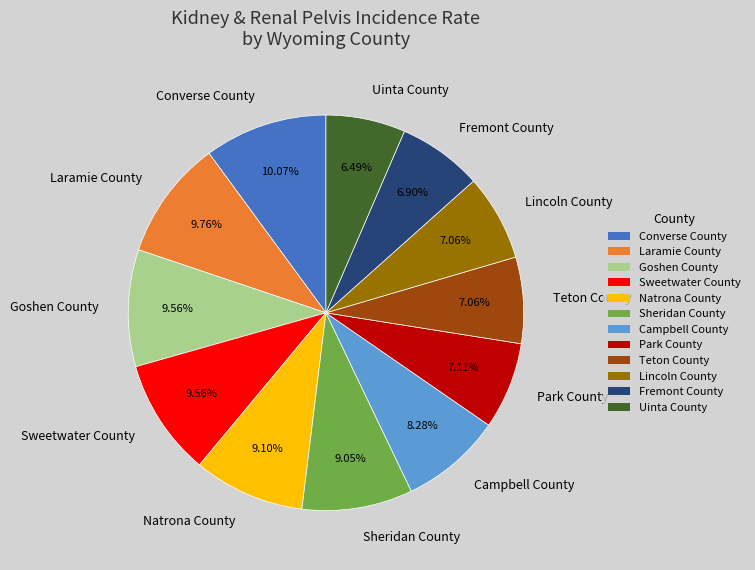

To the nearest percent, what percentage of the pie is Park County?

7%